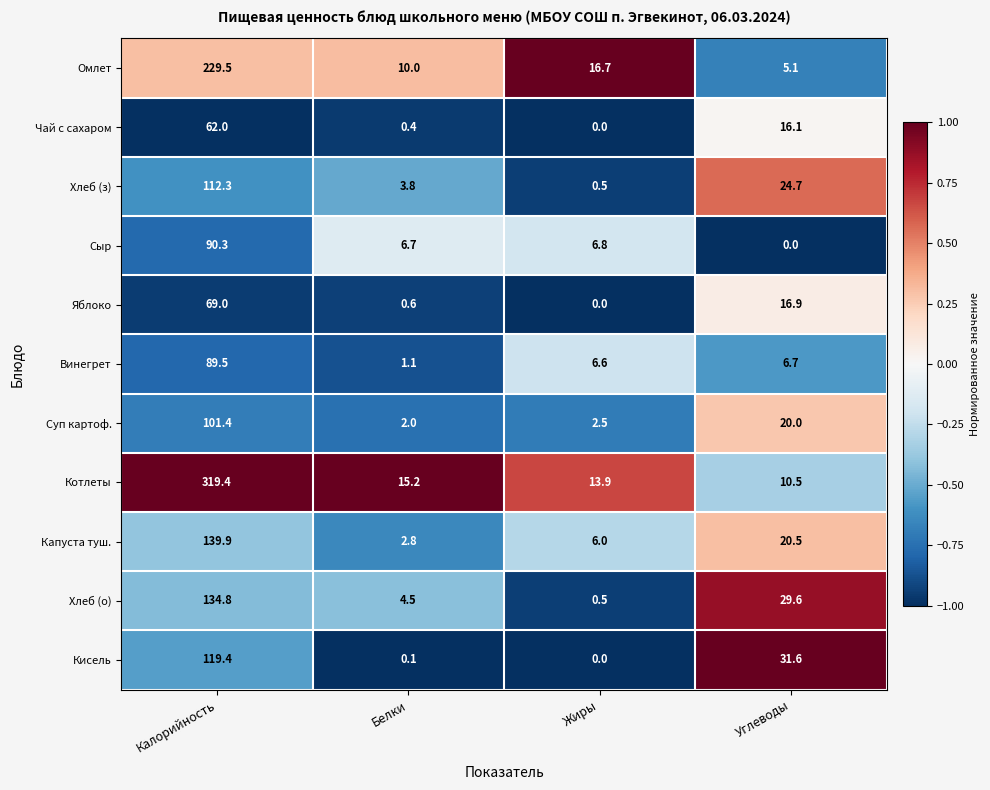

What is the maximum value for Хлеб (з)?

112.3